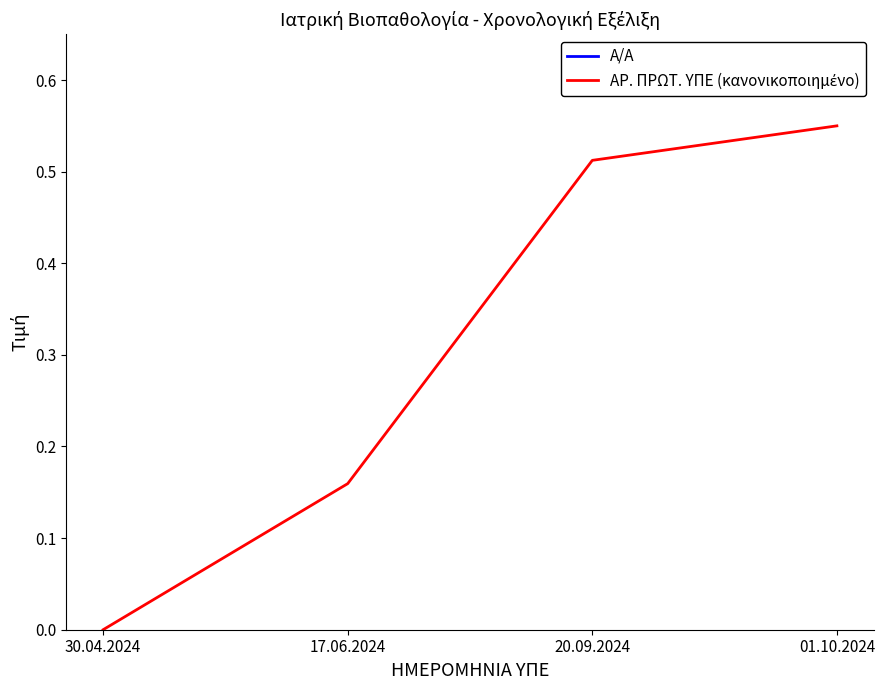

True or false: Α/Α has more than 0 points higher than both neighbors.

False